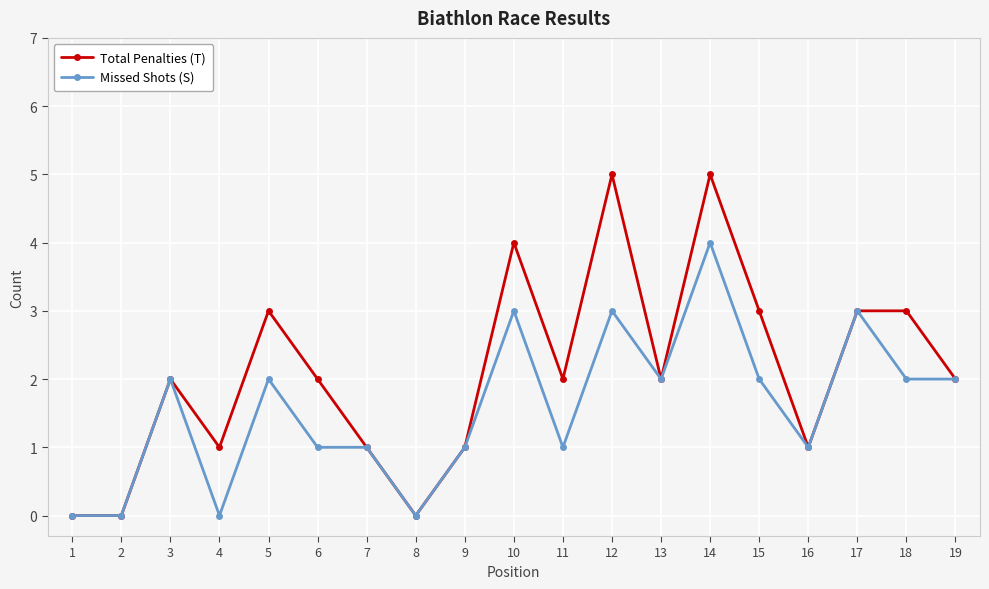

What are all the series names shown in the legend?

Total Penalties (T), Missed Shots (S)